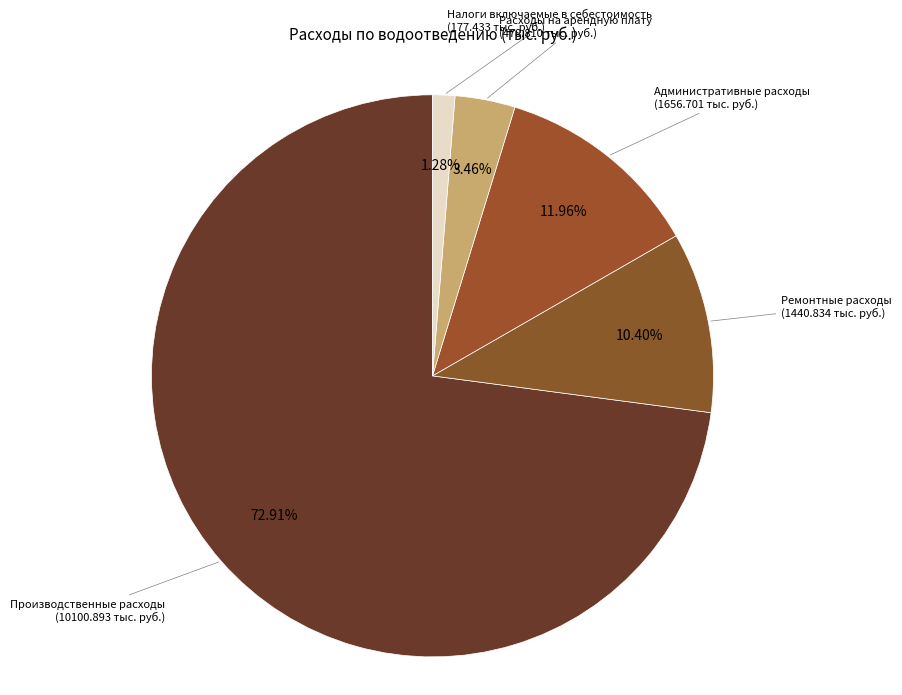

Which slice is the smallest?

Налоги включаемые в себестоимость